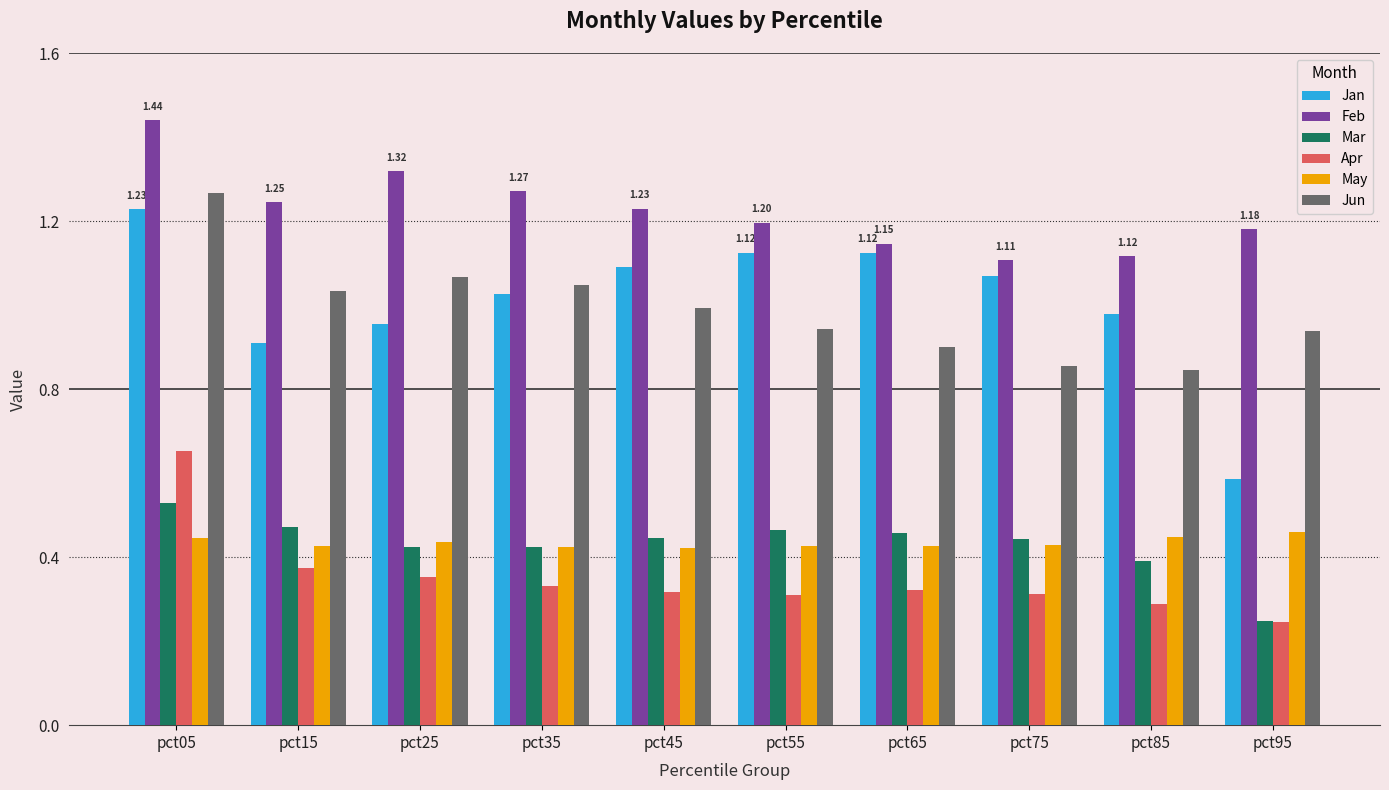

What is the sum of all May values?

4.3